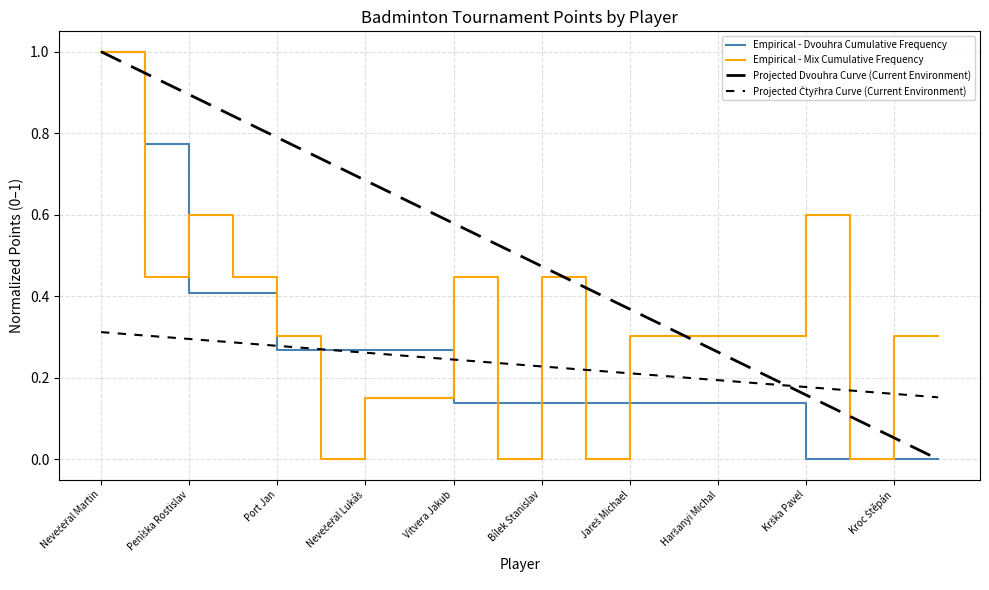

How many intersections are there between Empirical - Dvouhra Cumulative Frequency and Projected Čtyřhra Curve (Current Environment)?

3